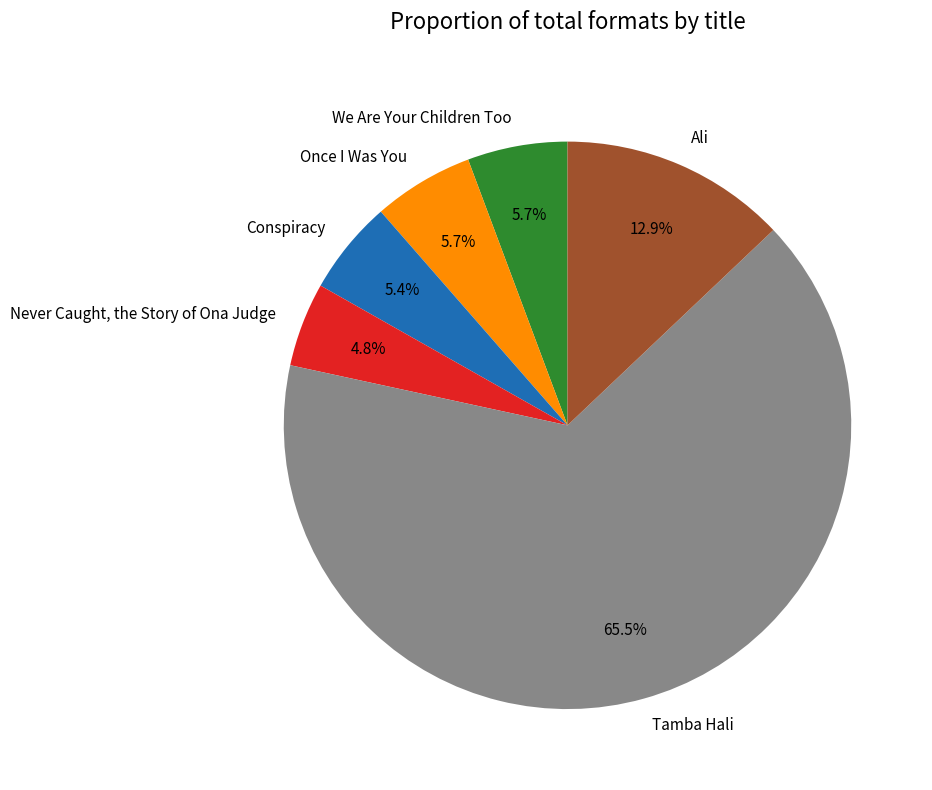

What is the largest slice in the pie chart?

Tamba Hali